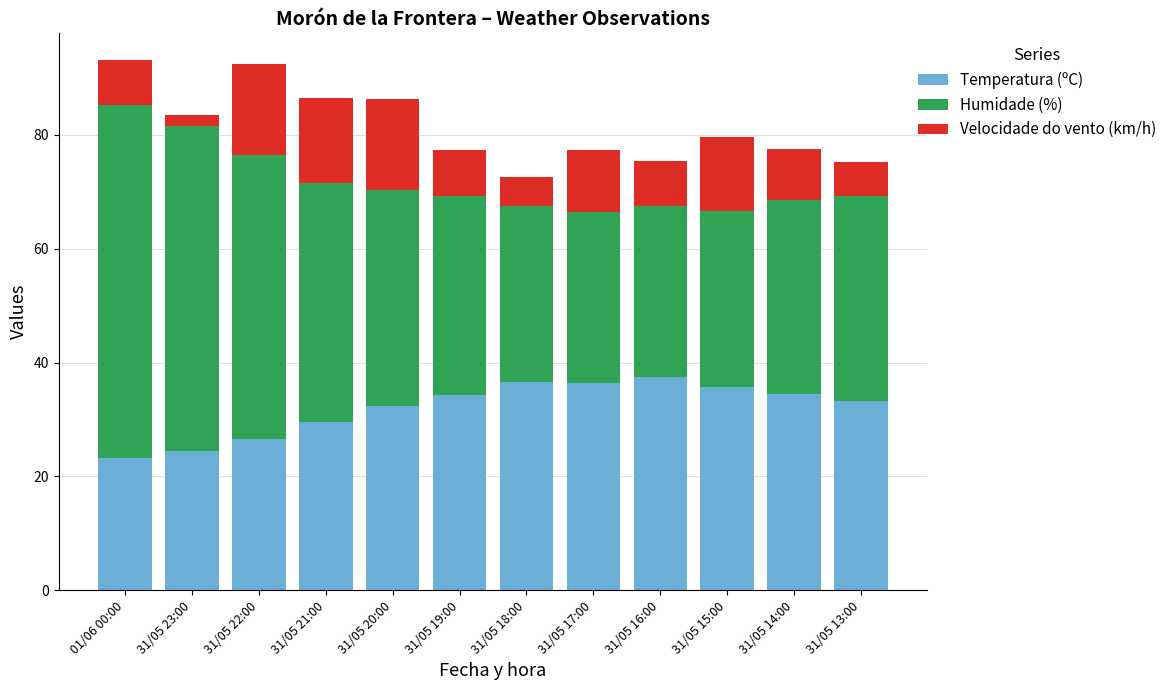

Is it true that Temperatura (ºC) equals 37.5 at 31/05 16:00?

True